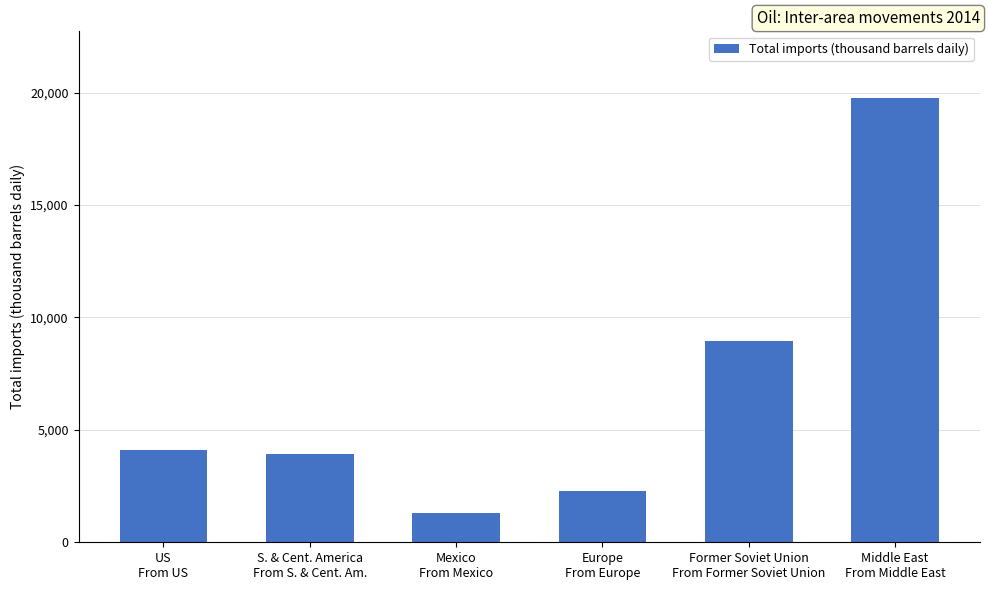

What is the difference between the maximum and minimum values?

18470.7